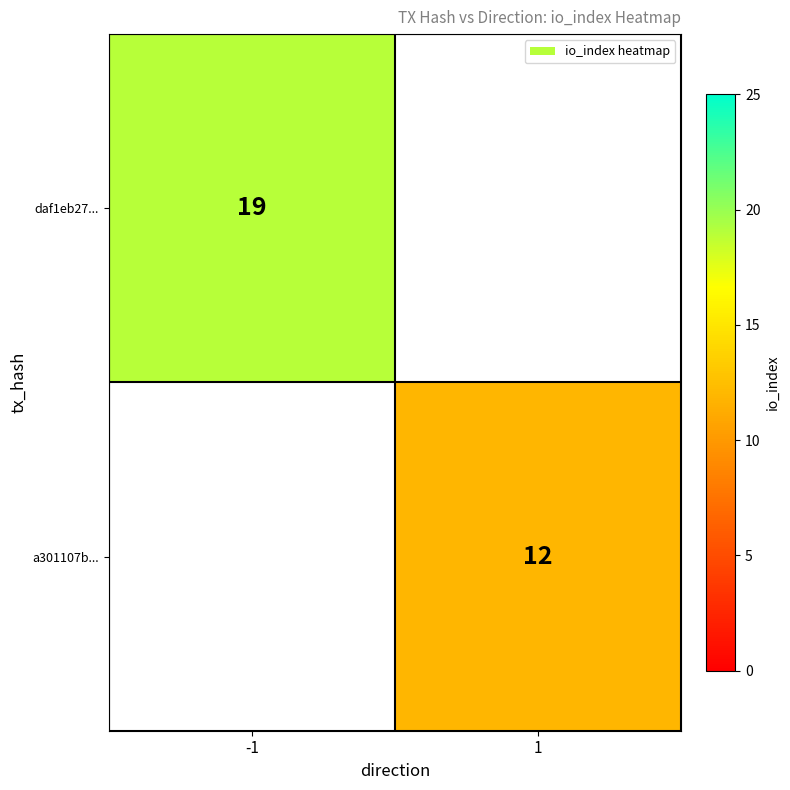

The value of daf1eb27... at -1 is 8.4. True or false?

False